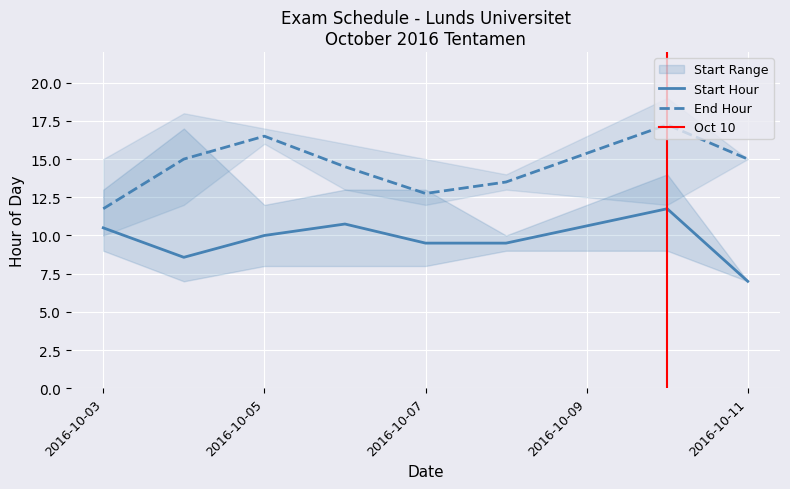

True or false: Start Hour and End Hour cross at least once.

False